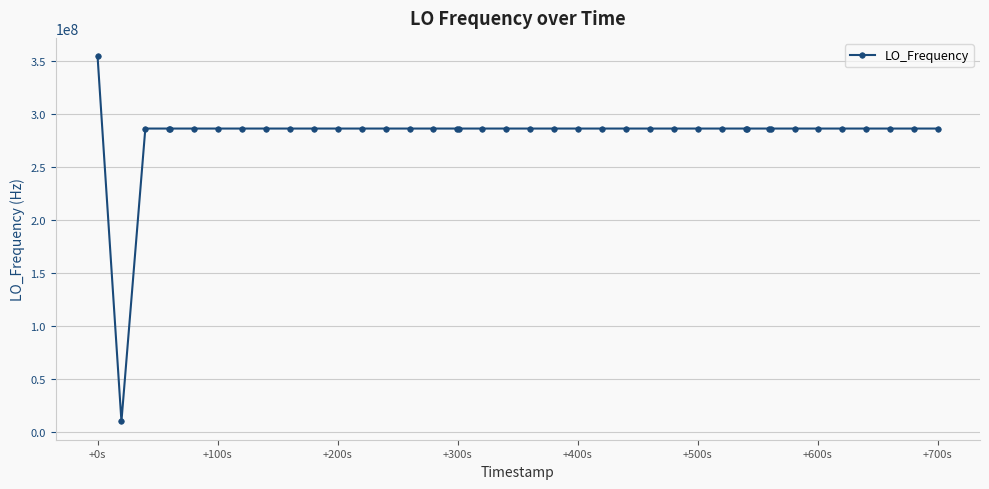

How many series are shown in this chart?

1